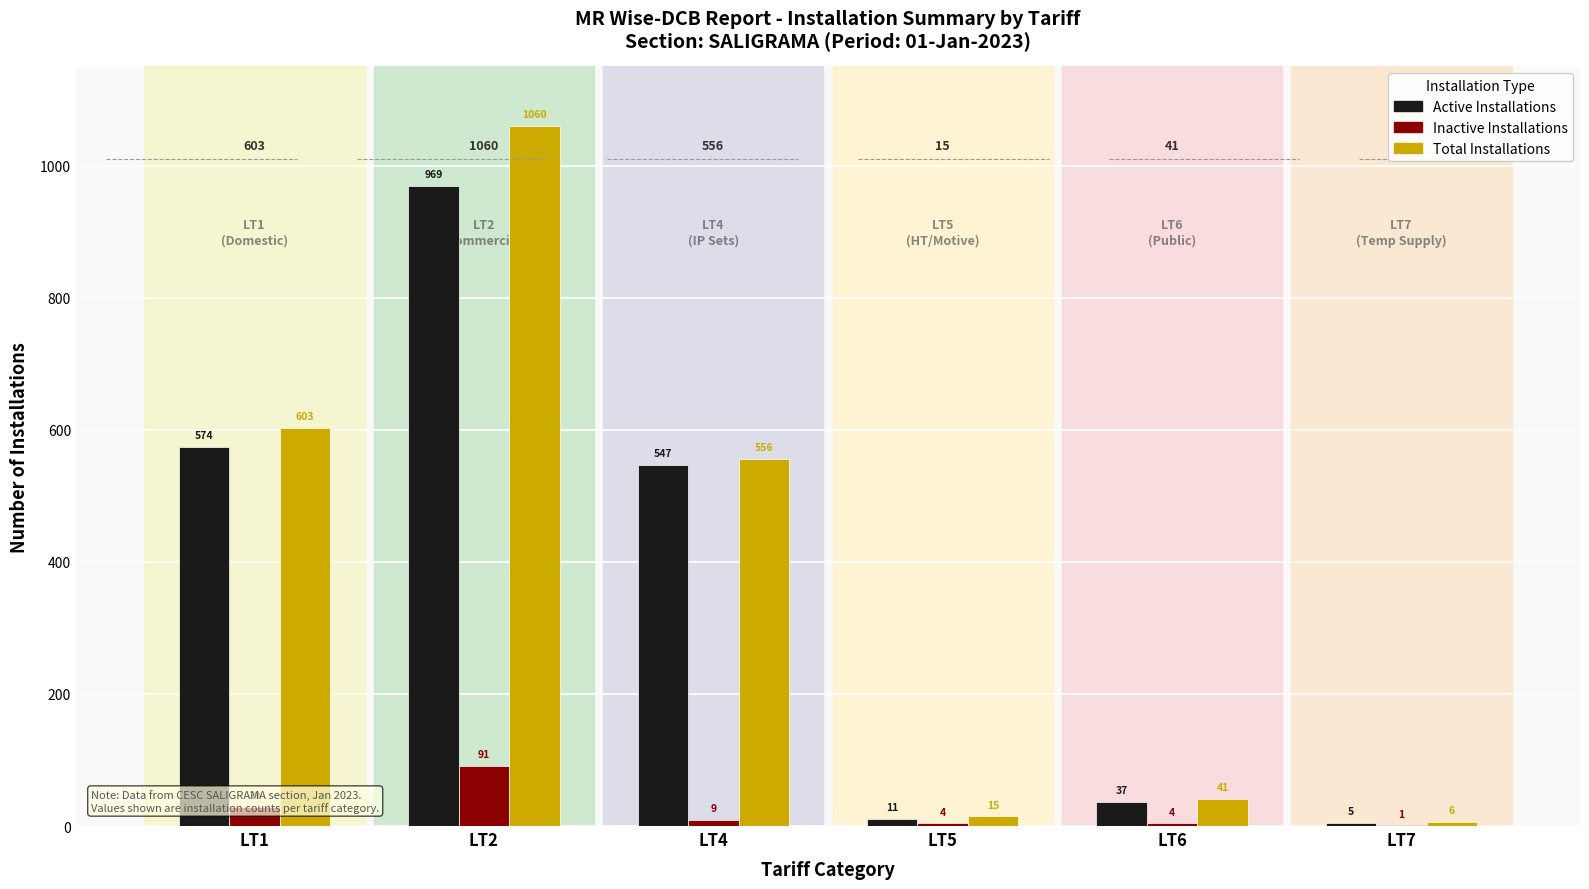

Between LT2 and LT4, which series saw the biggest shift?

Total Installations